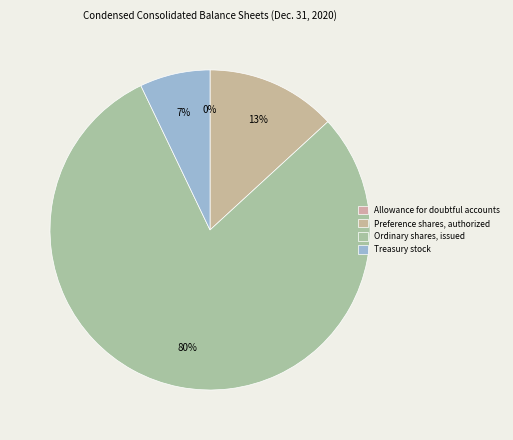

Combined, do Preference shares, authorized and Treasury stock account for over 50%?

No